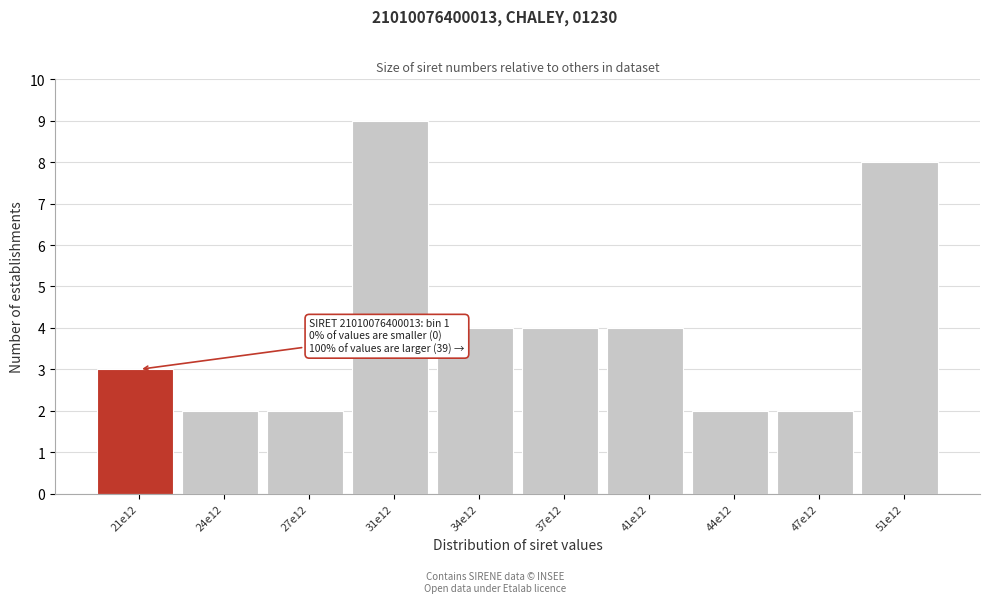

Reading left to right, what are all the values shown in this chart?

3	2	2	9	4	4	4	2	2	8